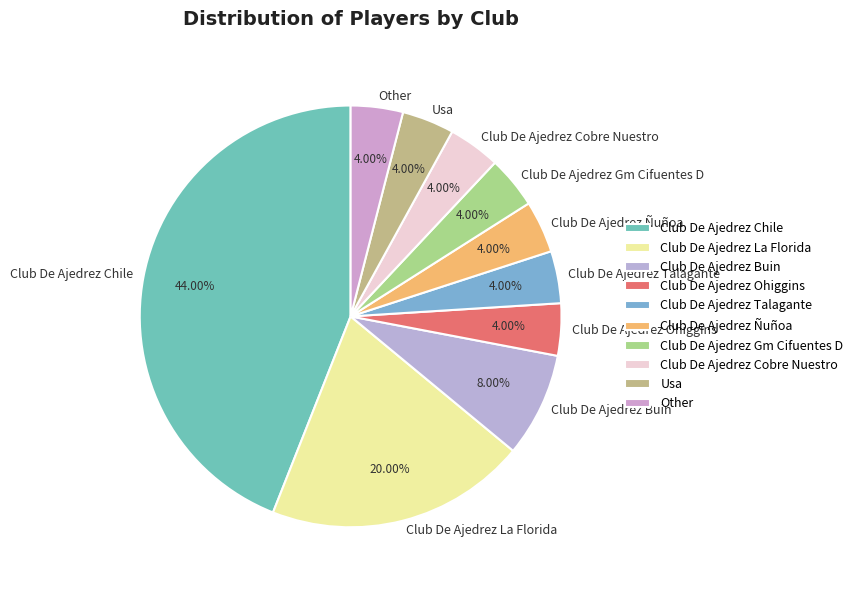

Combined, what portion of the pie is Club De Ajedrez Talagante and Club De Ajedrez La Florida?

24.0%